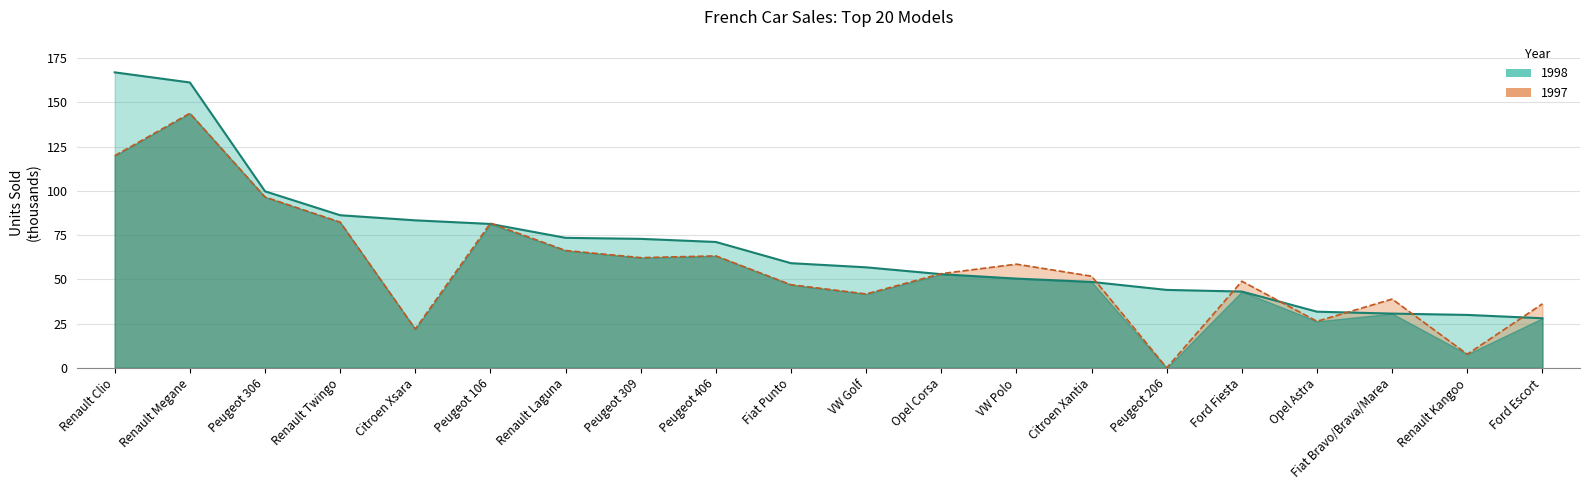

How many values in the 1997 series are below 53?

10